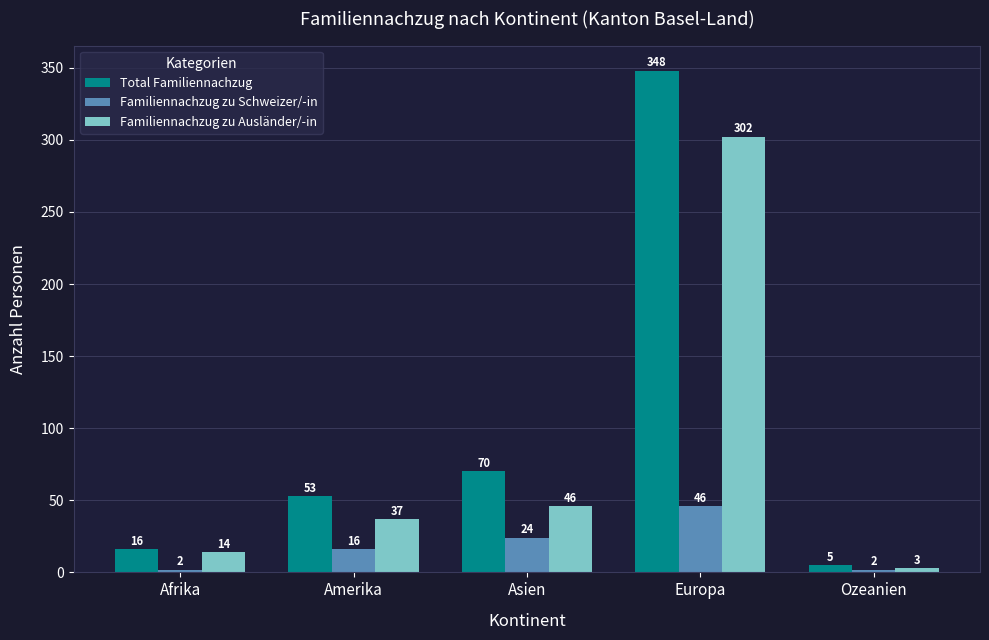

How many categories are shown in the chart?

5